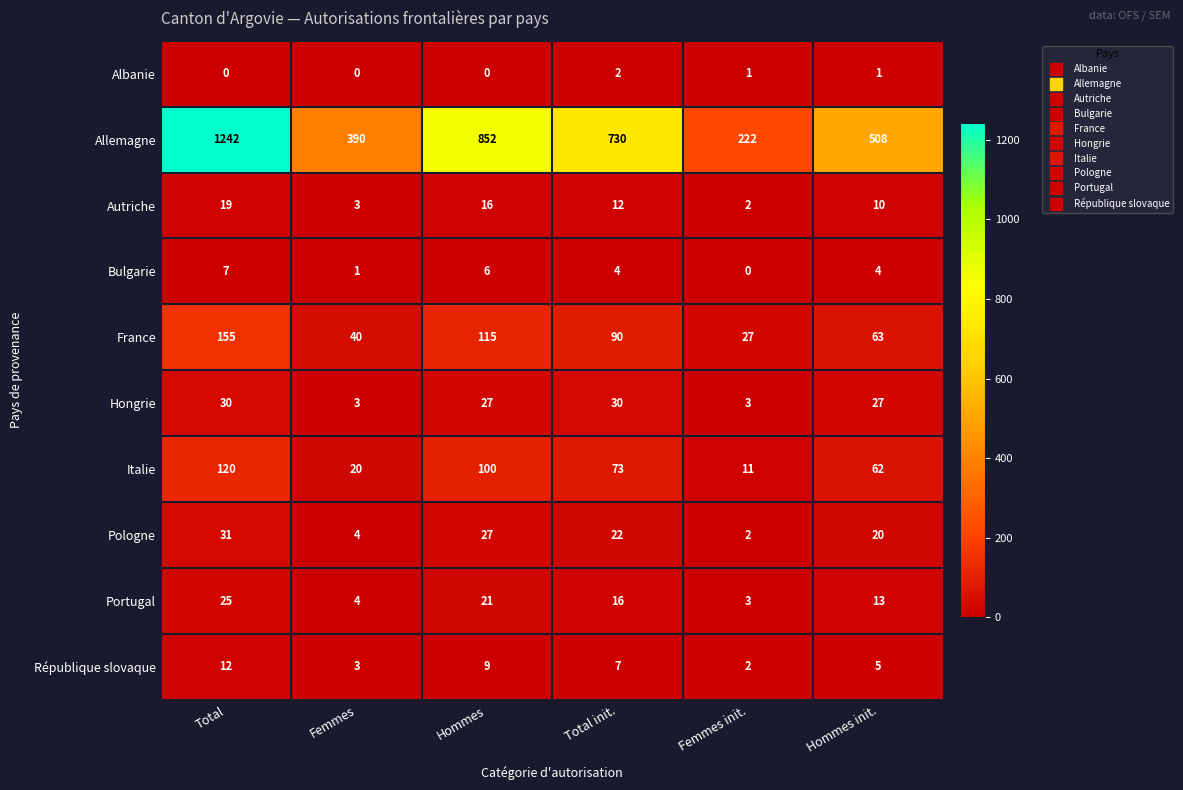

At which category does the chart reach its peak across all series?

Total